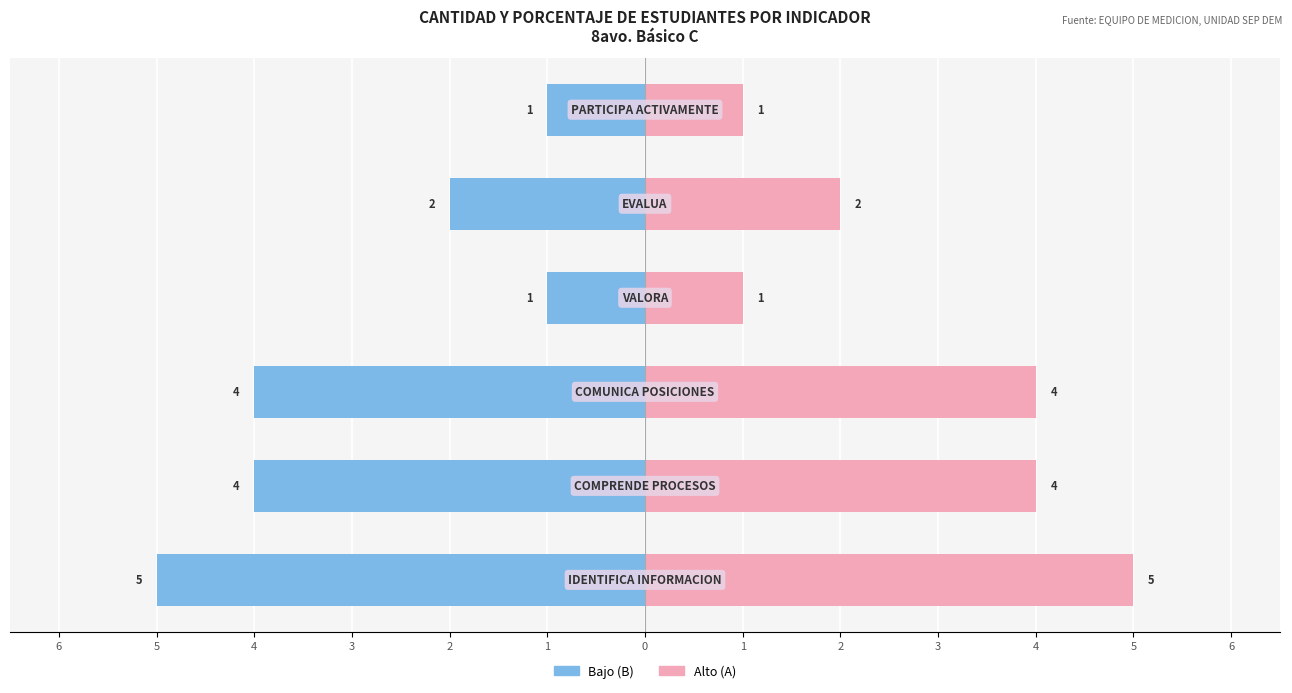

Rank the series by their average value, from lowest to highest.

Bajo (B), Alto (A)